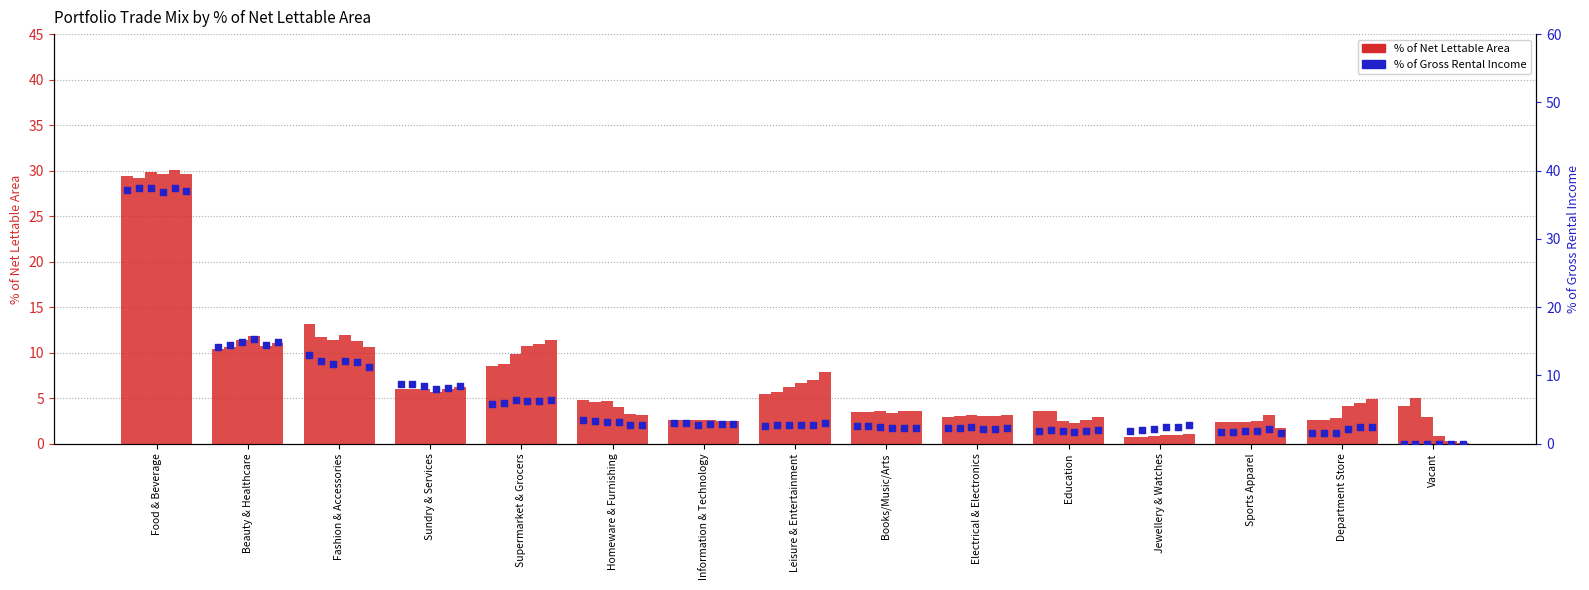

What is the change in value from Homeware & Furnishing to Sports Apparel?

-1.7